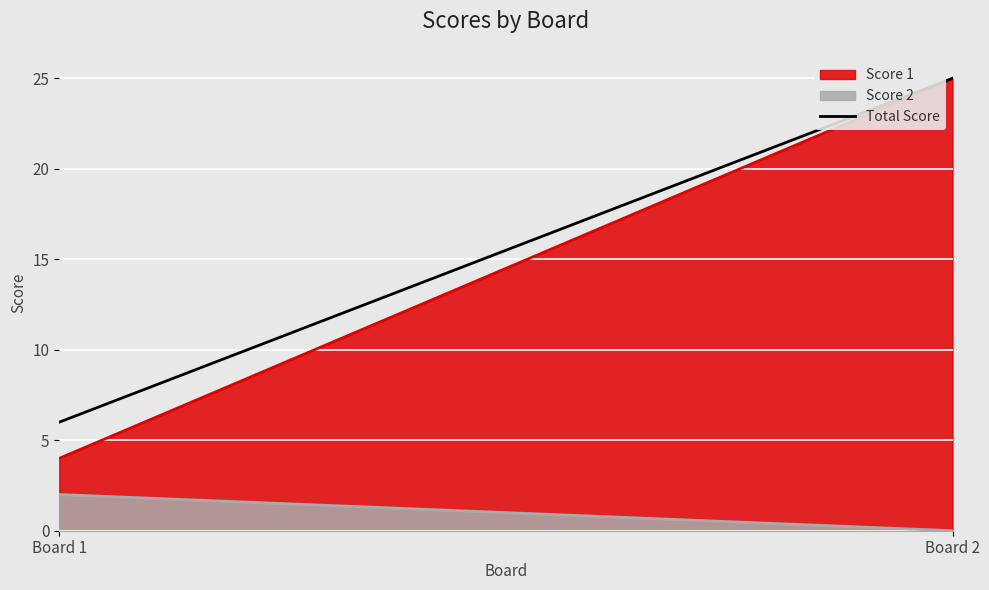

What is the sum of all Score 1 values?

4350.0